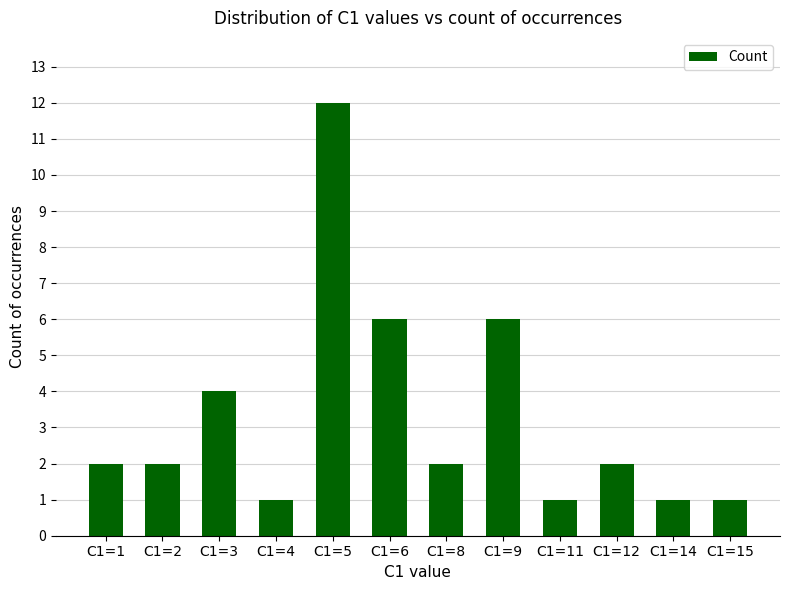

Is it true that the value at C1=9 is 9?

False